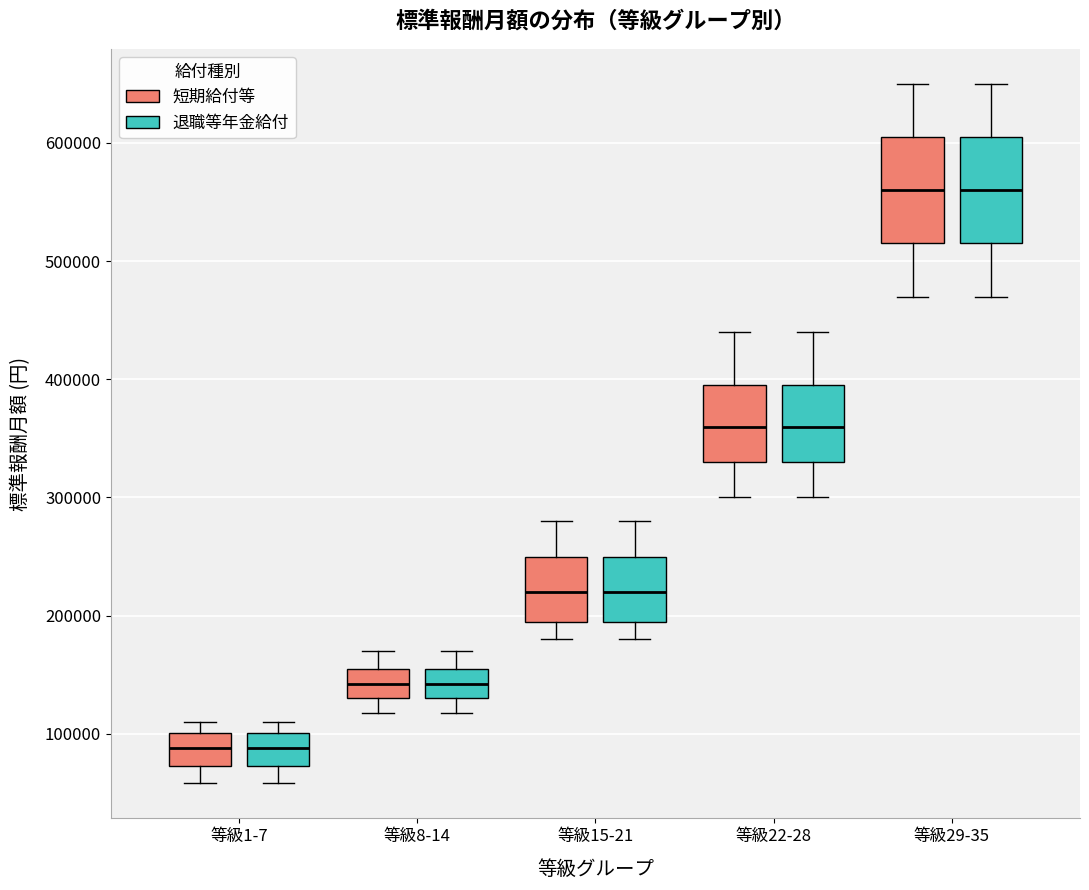

Reading left to right, transcribe this box plot: for each box, give where its median line is, the range the box spans, and where its two whiskers end, as read against the y-axis. The values are not printed on the chart, so give them approximately, as read against the axis.

等級1-7 (短期給付等): median 90000, box 70000 to 100000, whiskers 60000 to 110000
等級1-7 (退職等年金給付): median 90000, box 70000 to 100000, whiskers 60000 to 110000
等級8-14 (短期給付等): median 140000, box 130000 to 160000, whiskers 120000 to 170000
等級8-14 (退職等年金給付): median 140000, box 130000 to 160000, whiskers 120000 to 170000
等級15-21 (短期給付等): median 220000, box 200000 to 250000, whiskers 180000 to 280000
等級15-21 (退職等年金給付): median 220000, box 200000 to 250000, whiskers 180000 to 280000
等級22-28 (短期給付等): median 360000, box 330000 to 400000, whiskers 300000 to 440000
等級22-28 (退職等年金給付): median 360000, box 330000 to 400000, whiskers 300000 to 440000
等級29-35 (短期給付等): median 560000, box 520000 to 610000, whiskers 470000 to 650000
等級29-35 (退職等年金給付): median 560000, box 520000 to 610000, whiskers 470000 to 650000